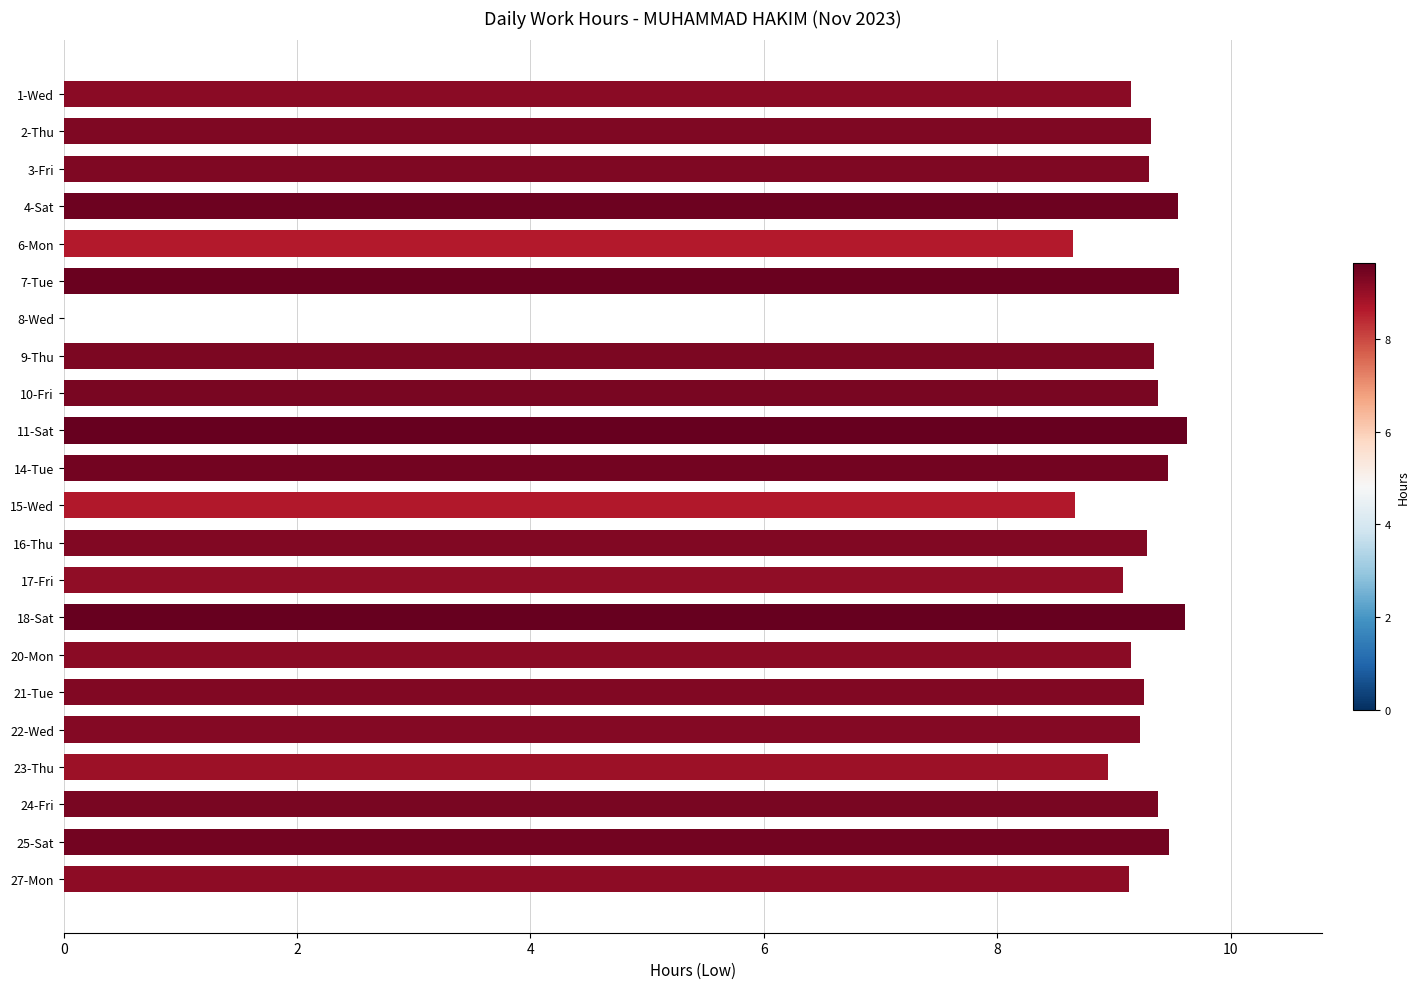

Are the bars grouped side by side (vs. stacked)?

No